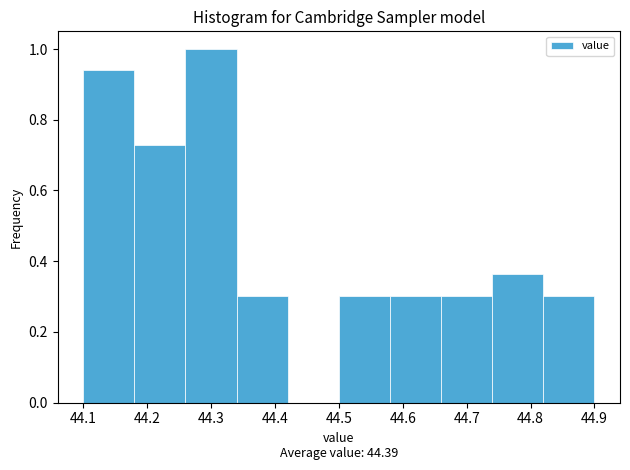

How tall is the bar that spans 44.82 to 44.90 on the x-axis? The values are not printed on the chart, so give them approximately, as read against the axis.

0.30